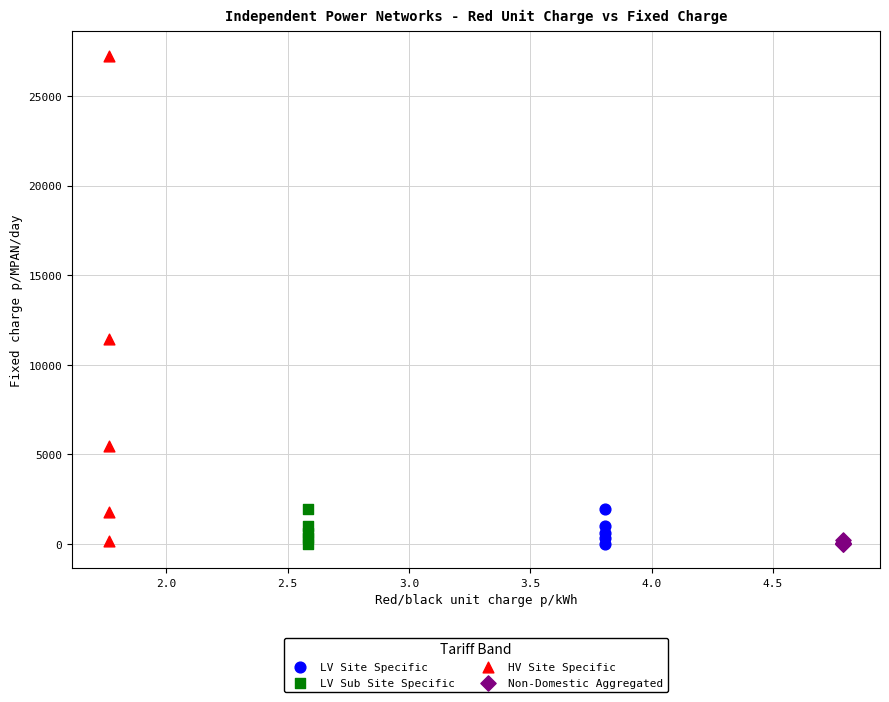

Which series has the largest Y range (max minus min)?

HV Site Specific